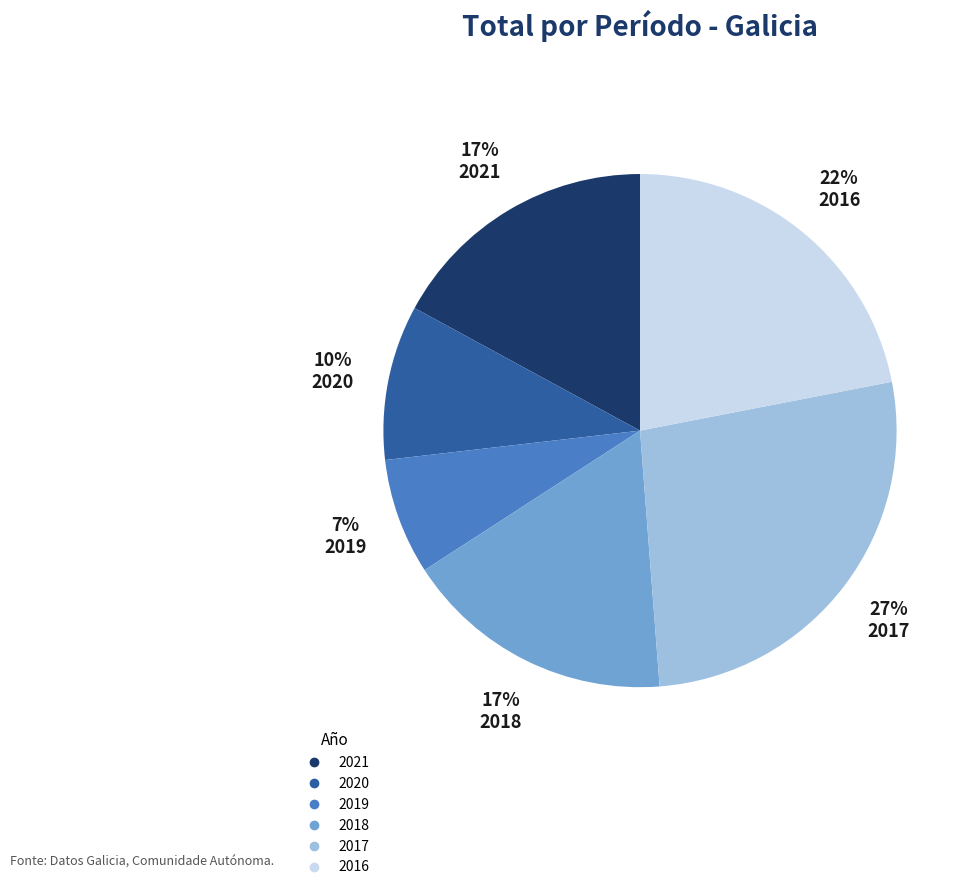

Between 2017 and 2021, which is larger?

2017